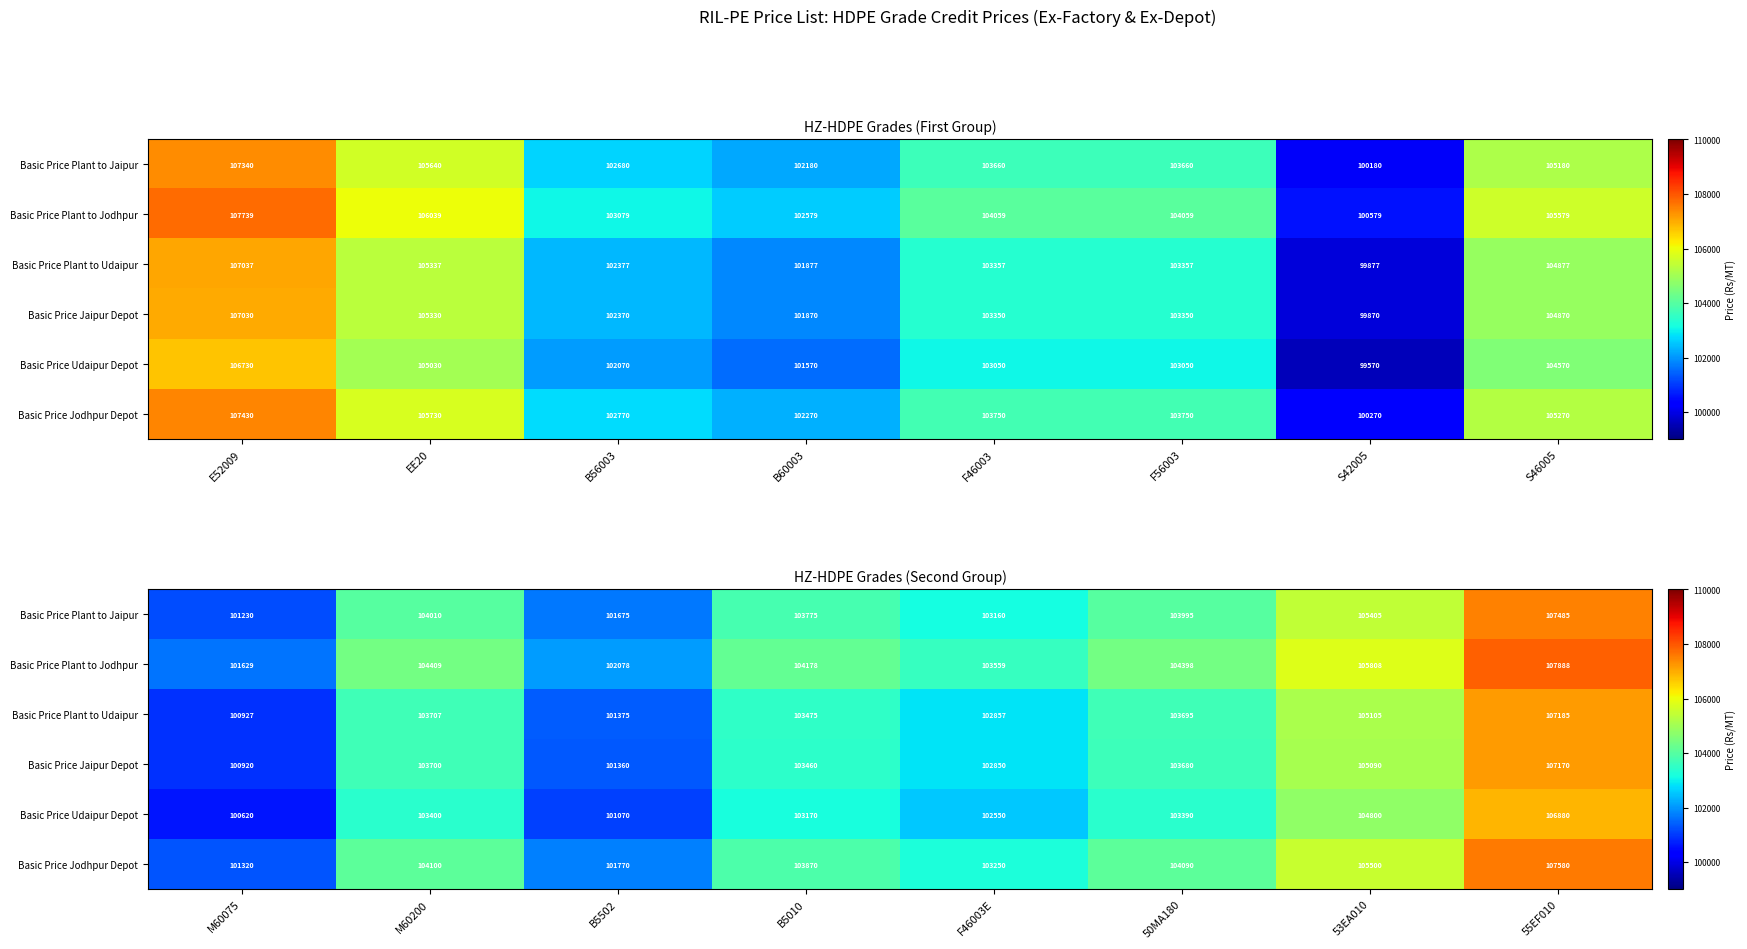

What is the difference between the highest and lowest values at F46003E?

1009